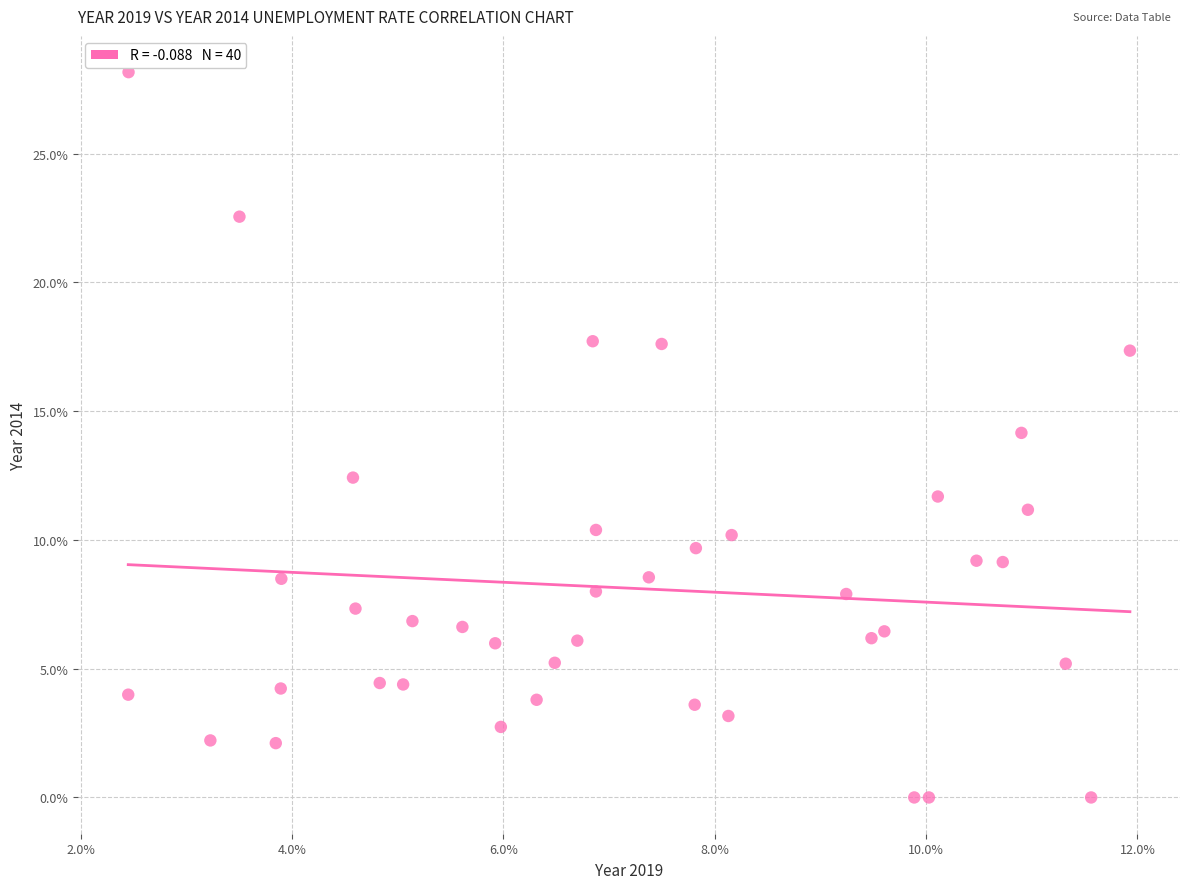

What is the range of Y values (max minus min)?

28.2